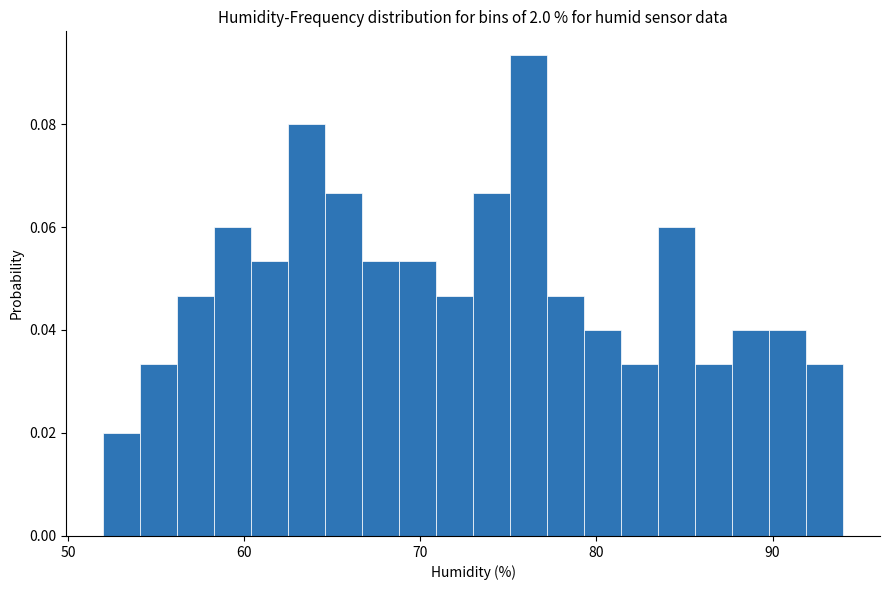

Around what value on the x-axis is the tallest bar? Give the approximate position of its centre, as read against the axis.

76